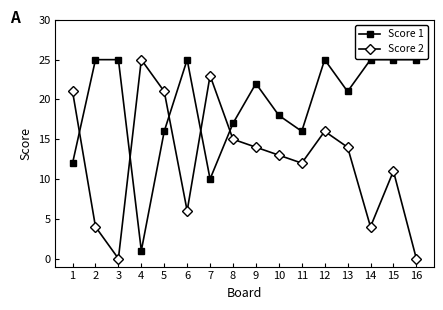

Which series has the largest total across all categories?

Score 1